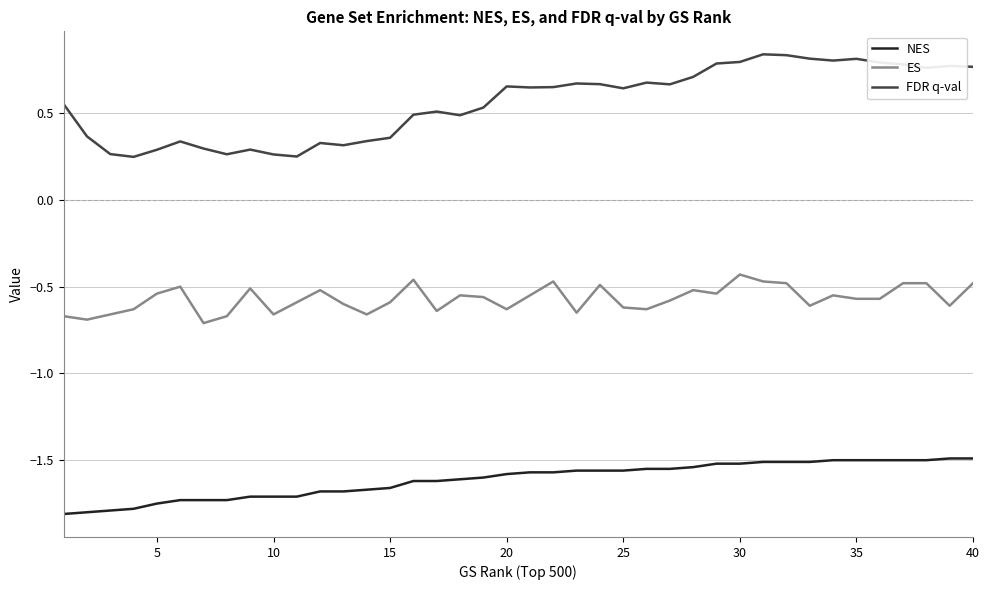

Which series has the largest total across all categories?

FDR q-val